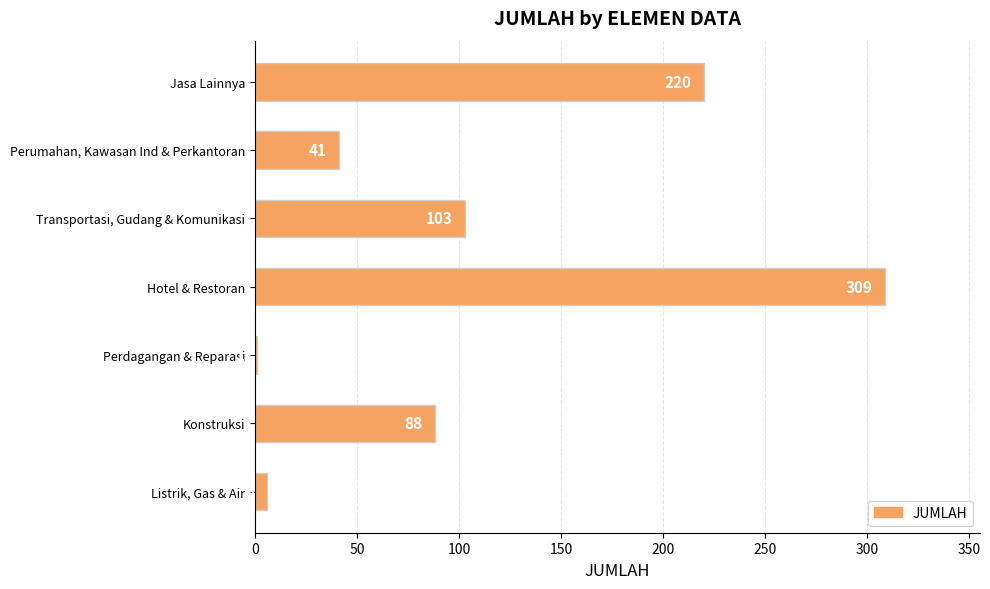

At which label is the value closest to 155?

Transportasi, Gudang & Komunikasi